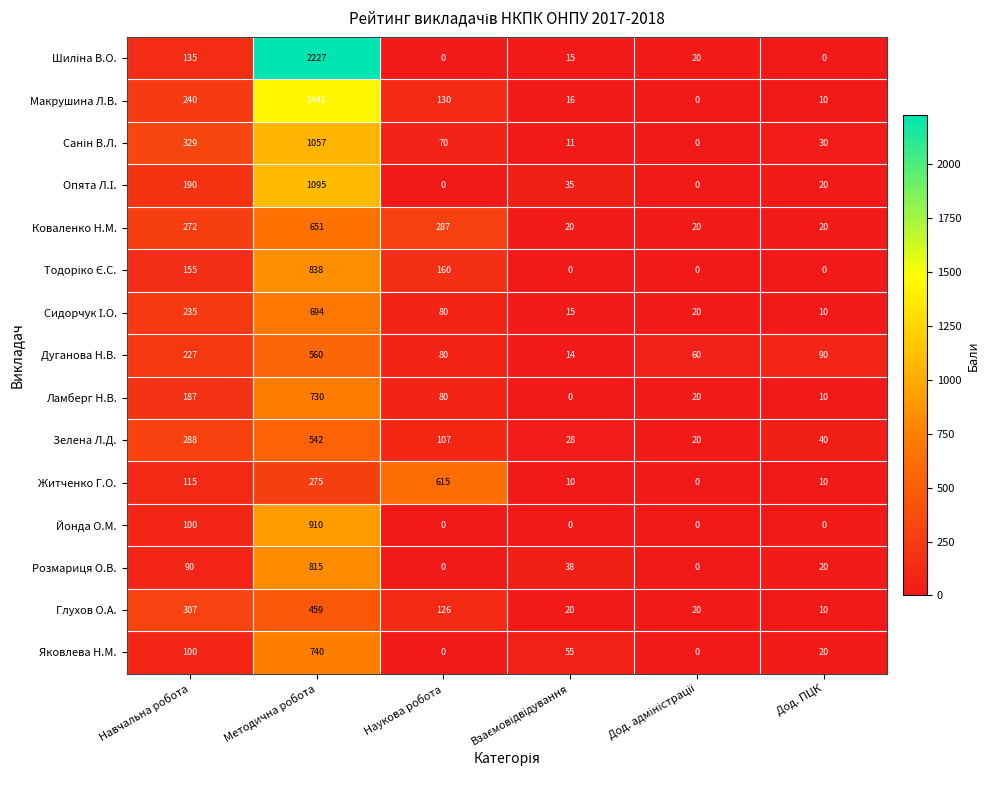

What is the total value across all series at Дод. ПЦК?

290